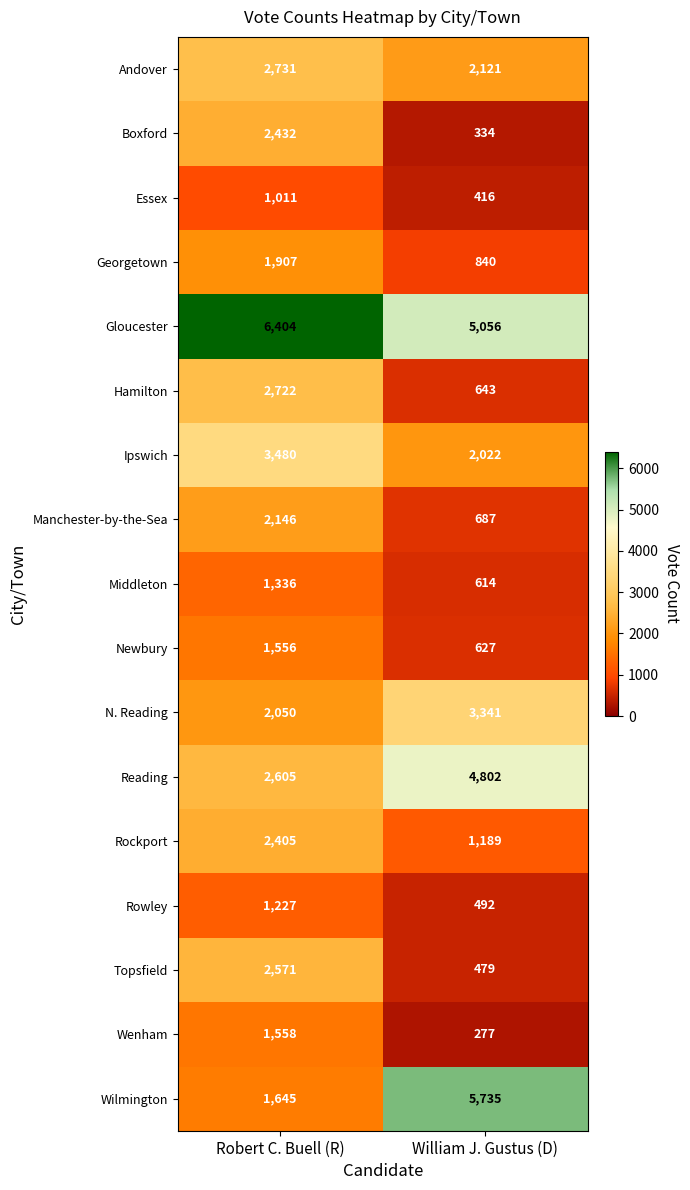

The value of Wenham at Robert C. Buell (R) is 2123. True or false?

False